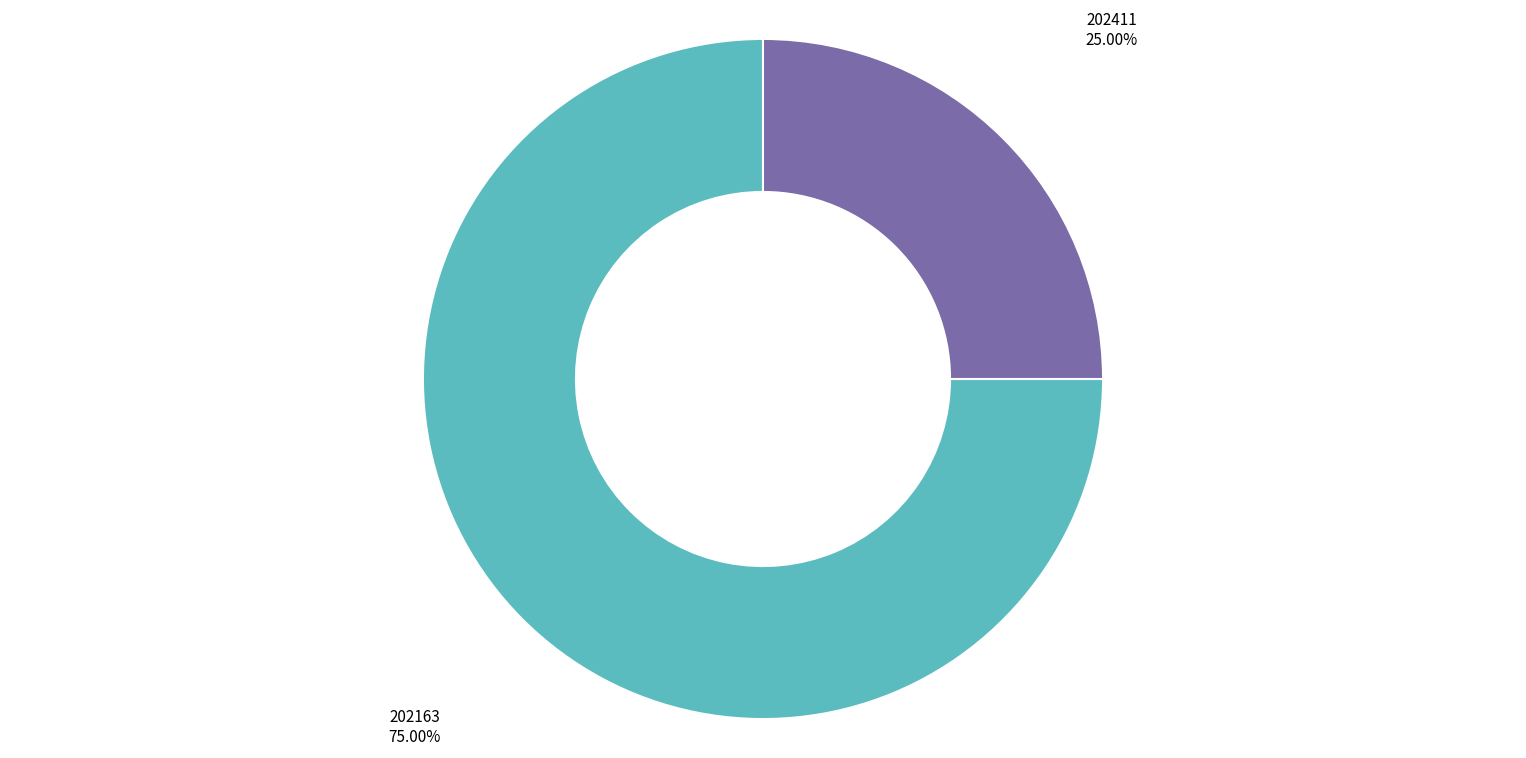

Does any single category account for the majority?

Yes